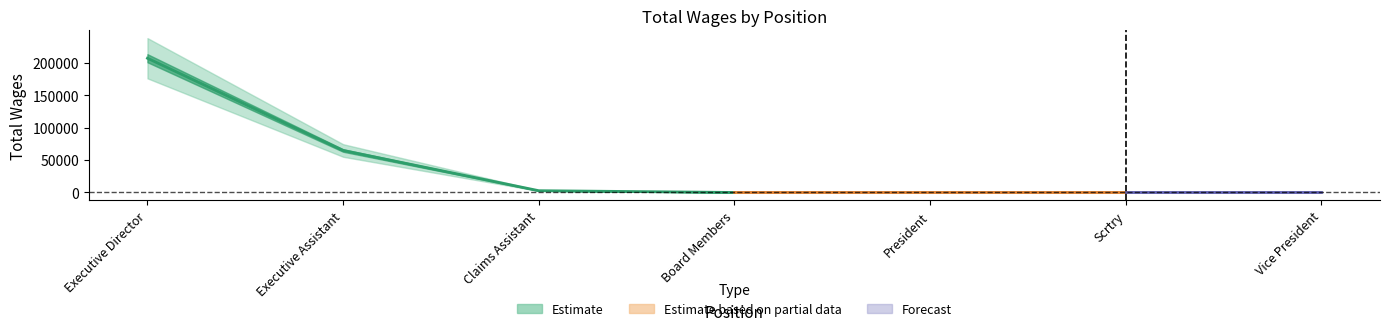

Is it true that the value at Board Members is 0?

True